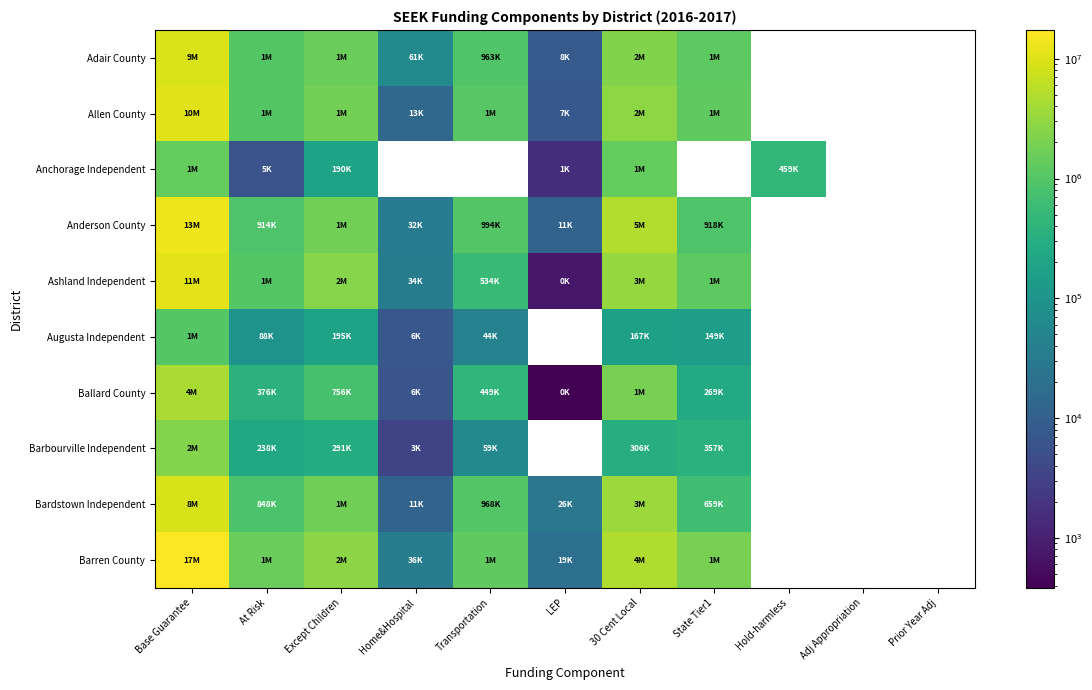

At which category does the chart reach its minimum across all series?

LEP